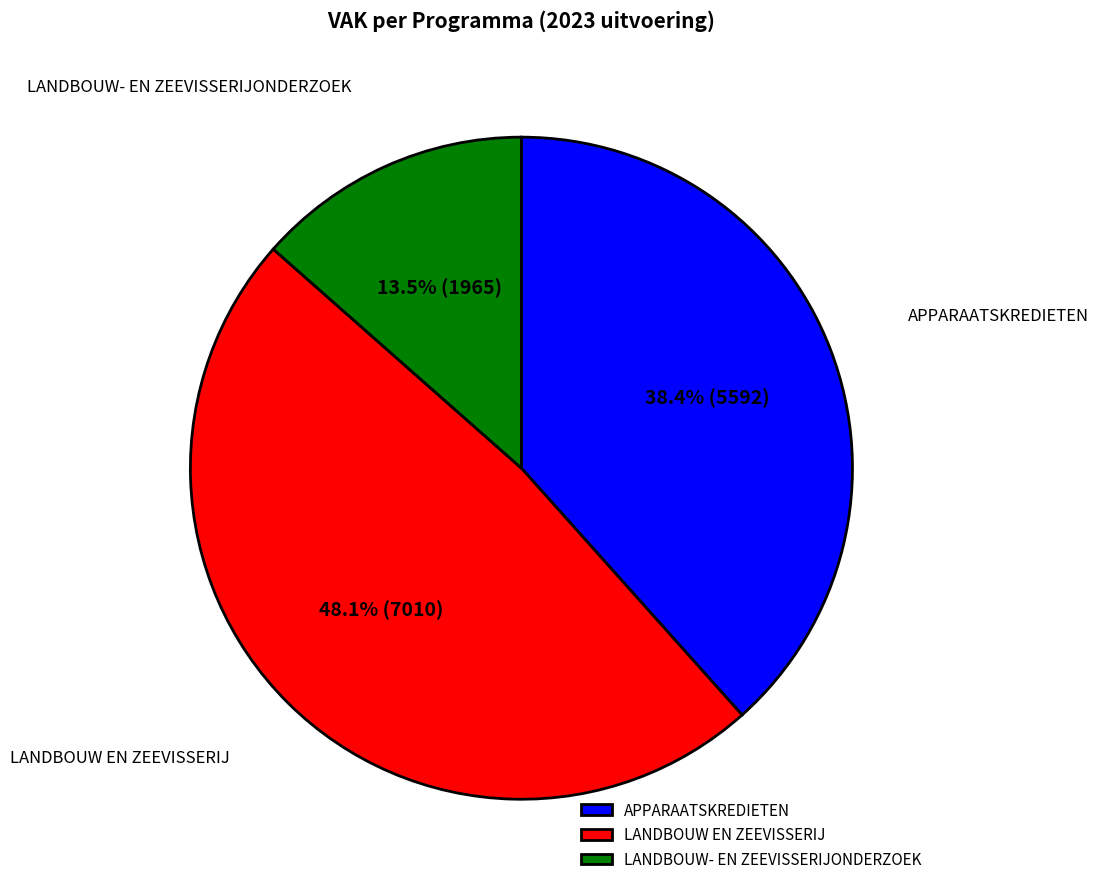

What is the largest slice in the pie chart?

LANDBOUW EN ZEEVISSERIJ